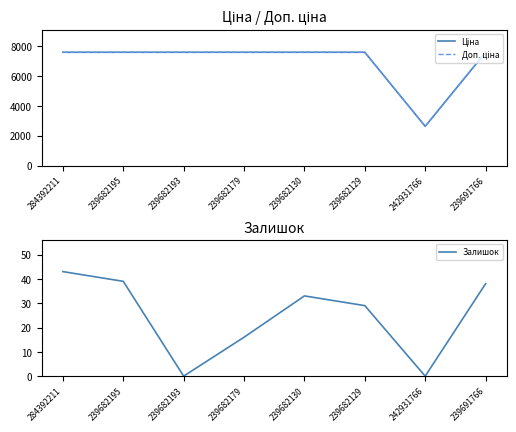

At which category does Залишок reach its first local peak?

239682130